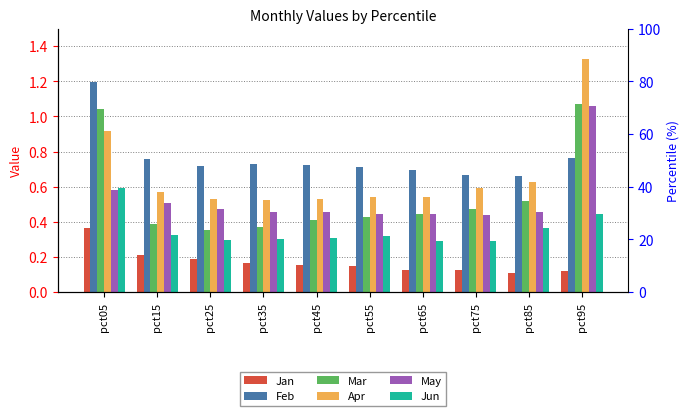

What is the minimum value for May?

0.4